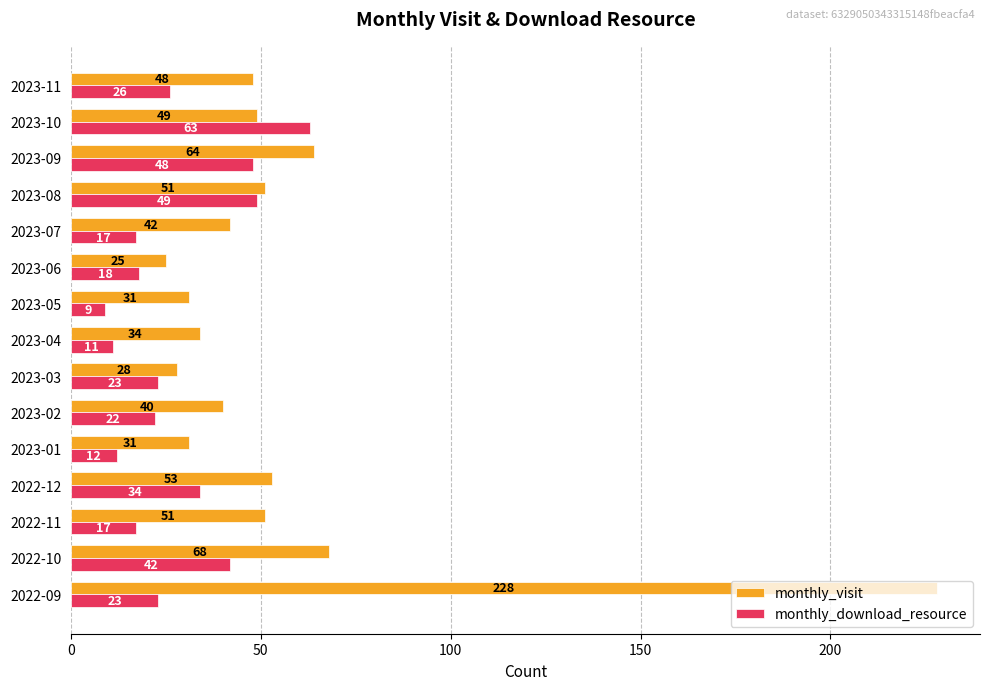

True or false: monthly_download_resource has a value of 22 at 2023-02.

True